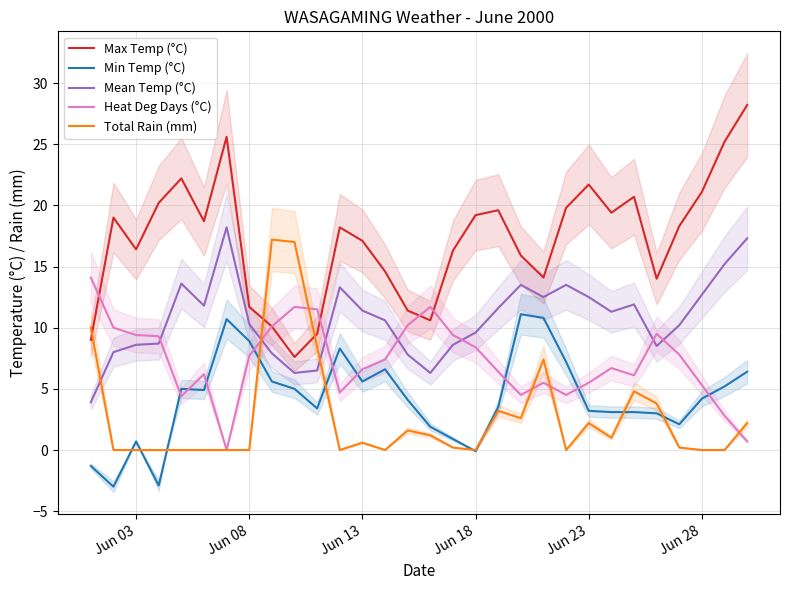

Is it true that Min Temp (°C) equals 1.8 at Jun 28?

False